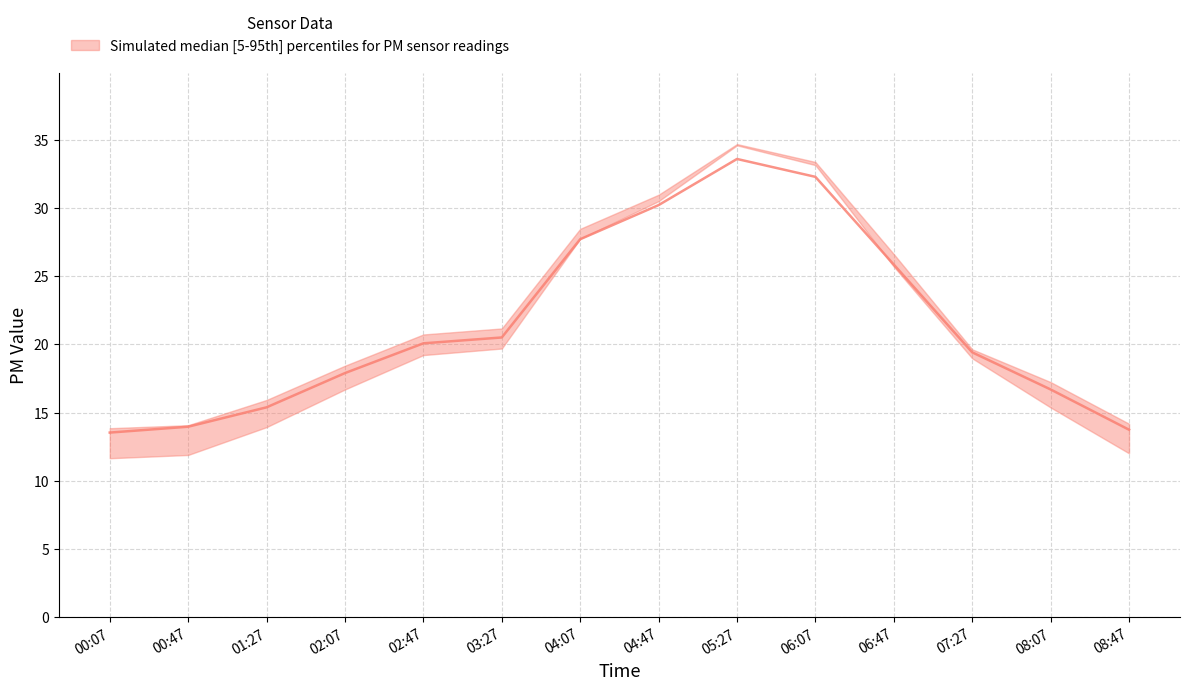

List the labels in order of P0 value, smallest first.

00:07, 08:47, 00:47, 01:27, 08:07, 02:07, 07:27, 02:47, 03:27, 06:47, 04:07, 04:47, 06:07, 05:27